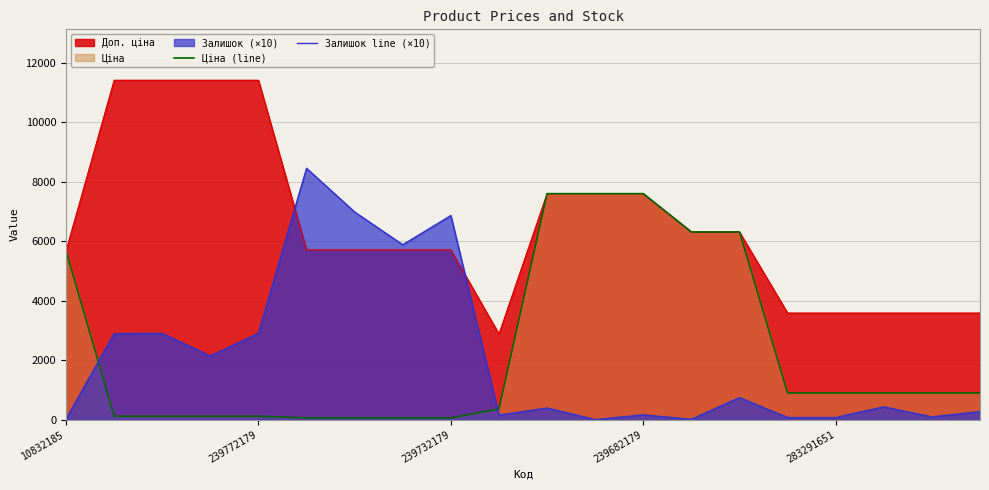

What is the highest value of the Доп. ціна series?

11410.0